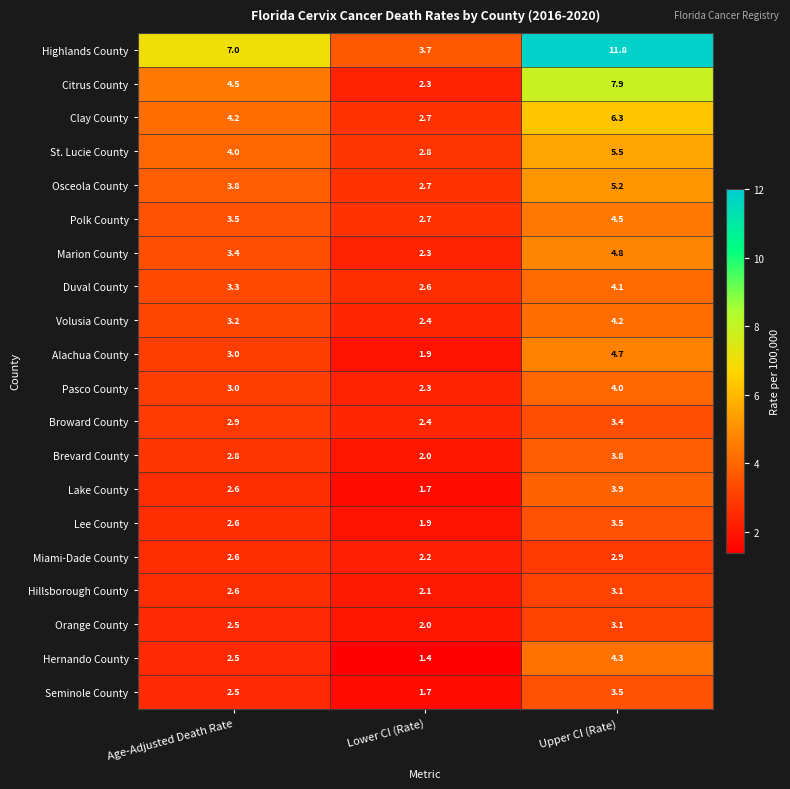

List the labels in order of Polk County value, largest first.

Upper CI (Rate), Age-Adjusted Death Rate, Lower CI (Rate)